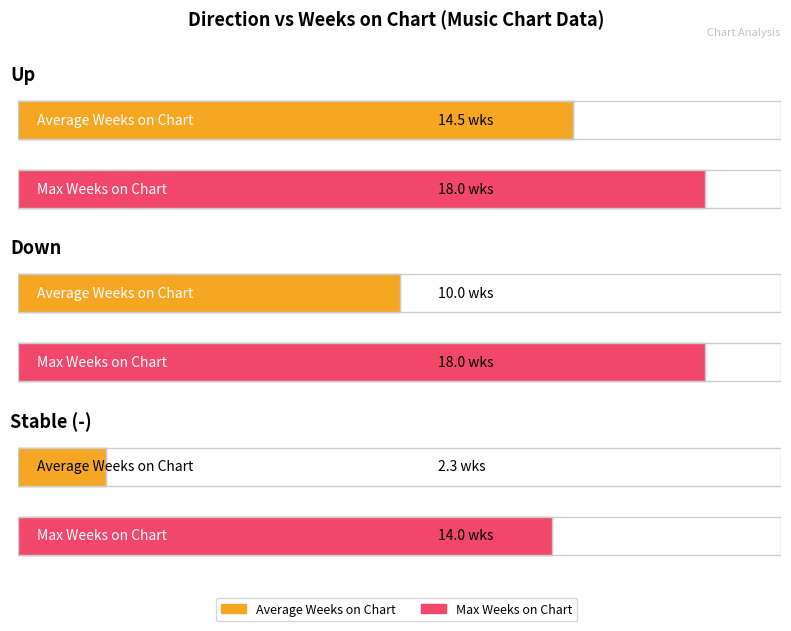

Is it true that Max Weeks on Chart equals 30.2 at up?

False